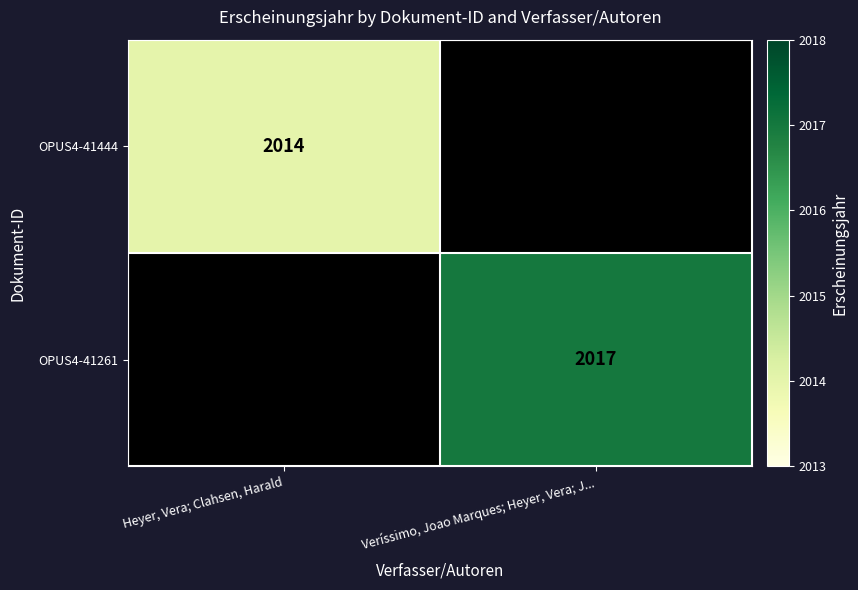

The value of OPUS4-41444 at Heyer, Vera; Clahsen, Harald is 2014. True or false?

True